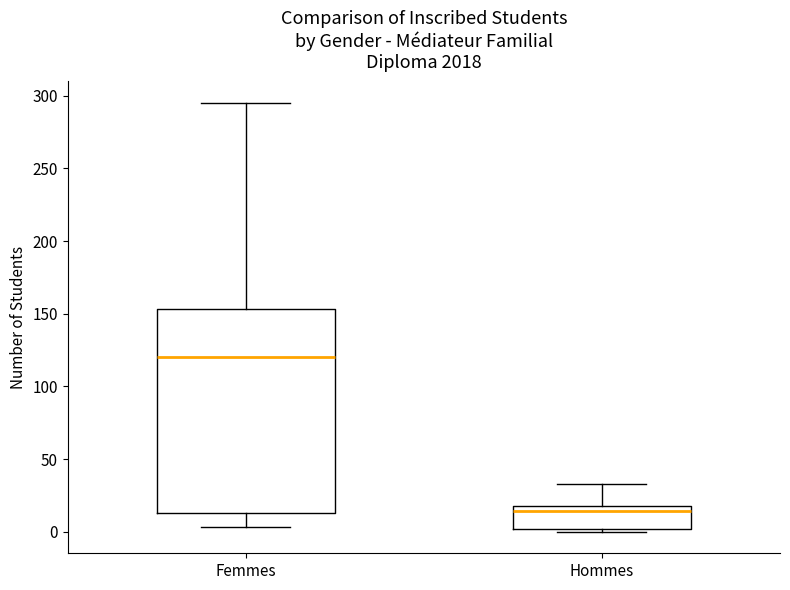

Reading left to right, transcribe this box plot: for each box, give where its median line is, the range the box spans, and where its two whiskers end, as read against the y-axis. The values are not printed on the chart, so give them approximately, as read against the axis.

Femmes: median 120, box 15 to 155, whiskers 5 to 295
Hommes: median 15, box 0 to 20, whiskers 0 (just below the box's lower edge) to 35